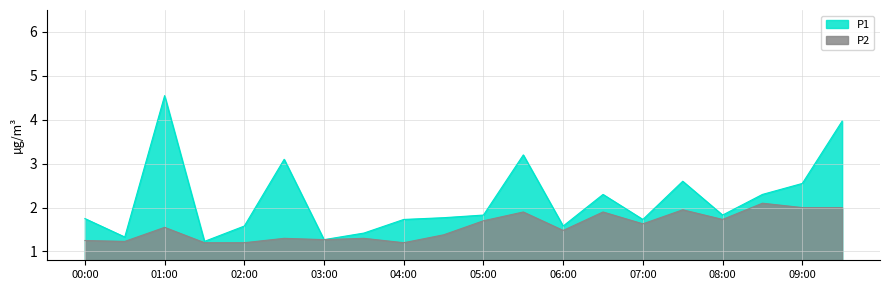

True or false: P2 and P1 cross at least once.

False